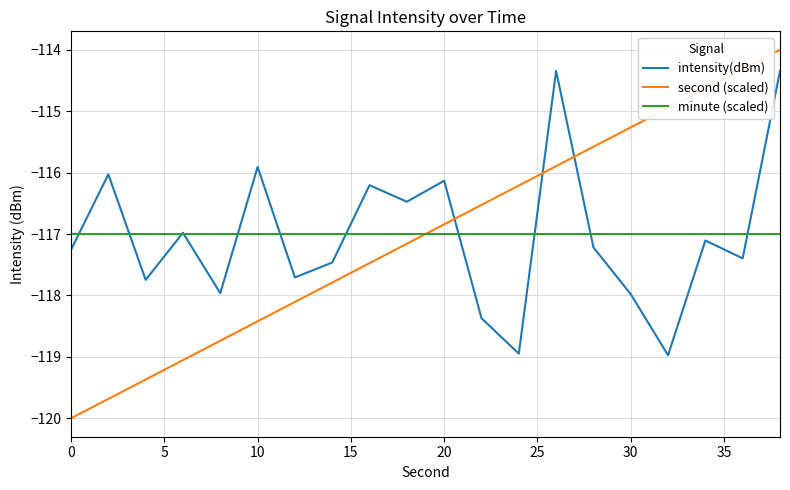

What is the lowest value of the minute (scaled) series?

-117.0